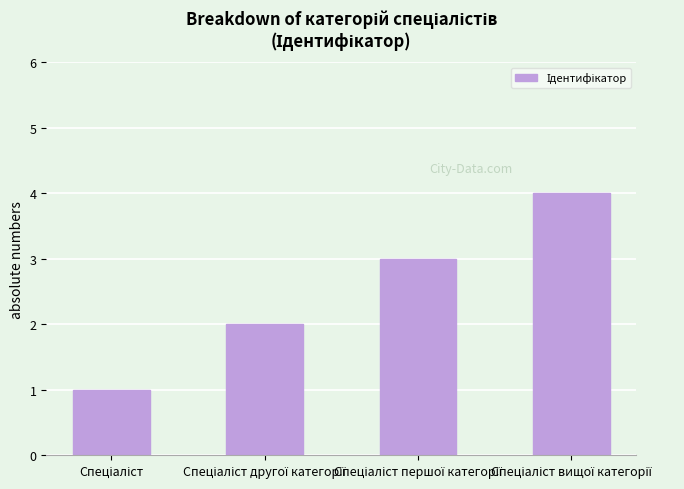

Reading right to left, extract all data points from this chart.

4	3	2	1